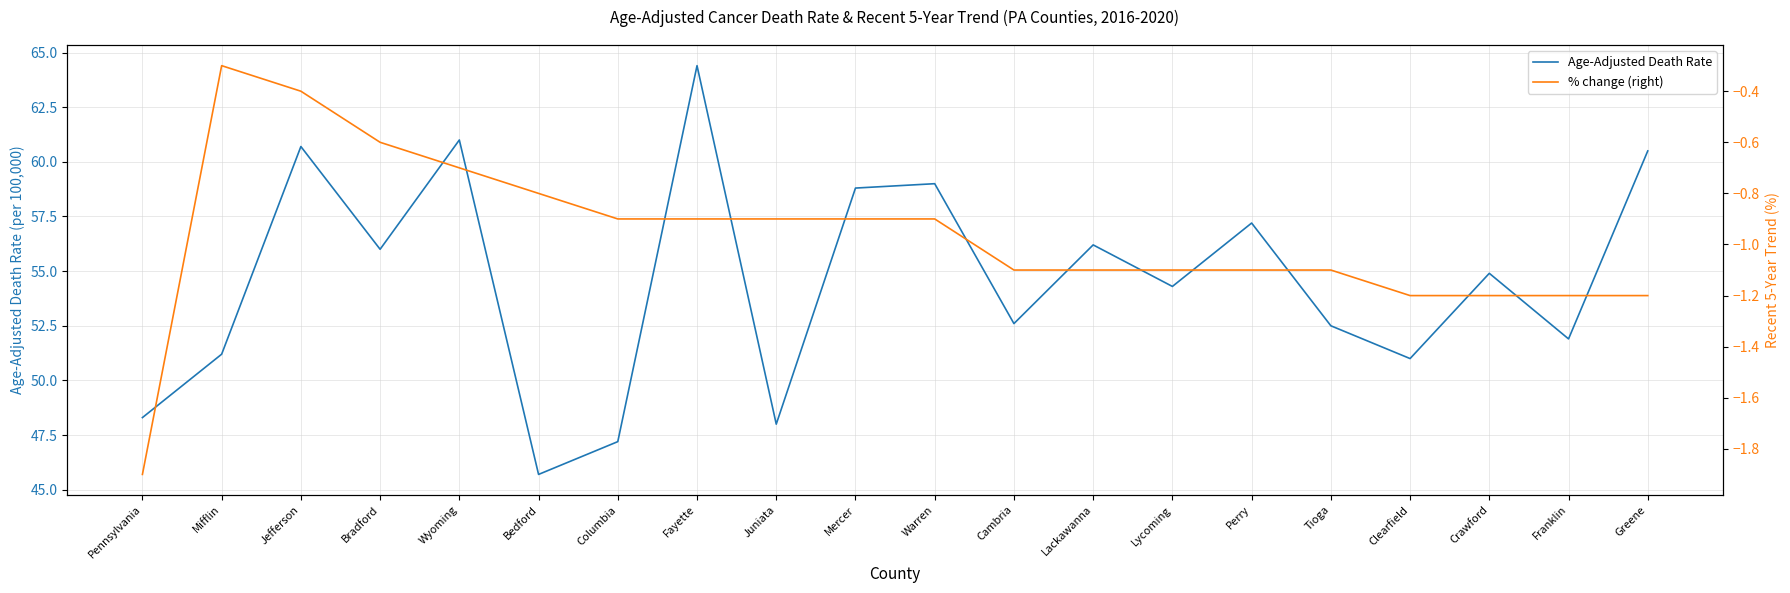

Rank the series by their maximum value, from highest to lowest.

Age-Adjusted Death Rate, % change (right)